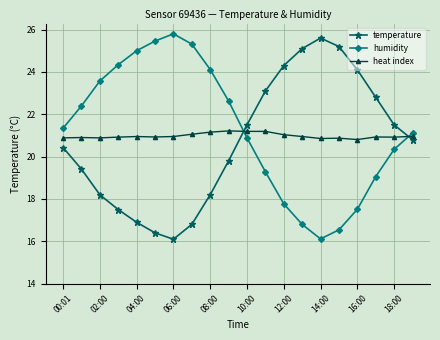

What is the lowest value of the heat index series?

20.8